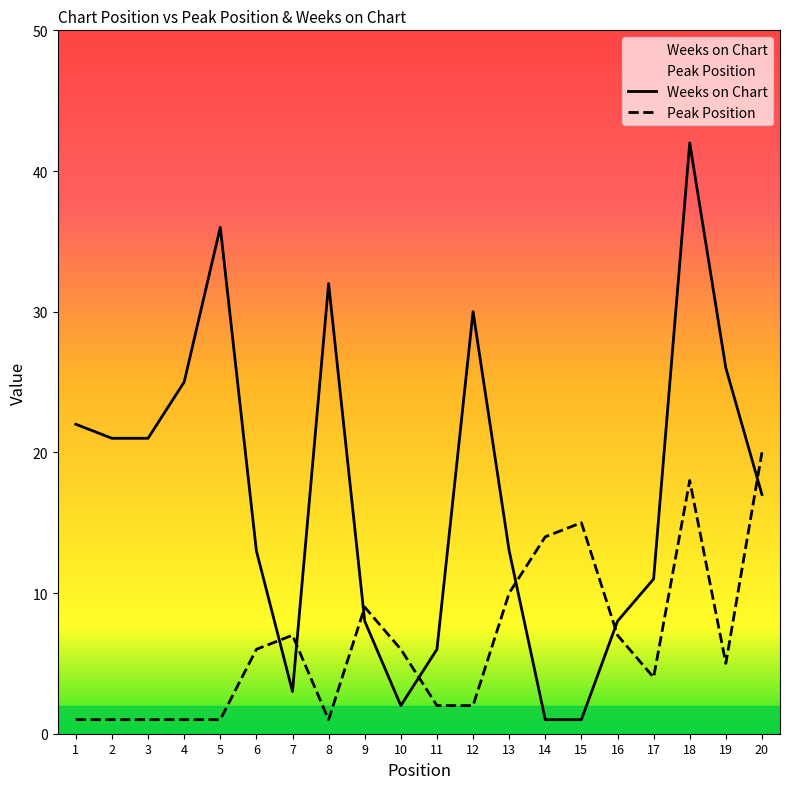

At which category does Weeks on Chart reach its first local valley?

7